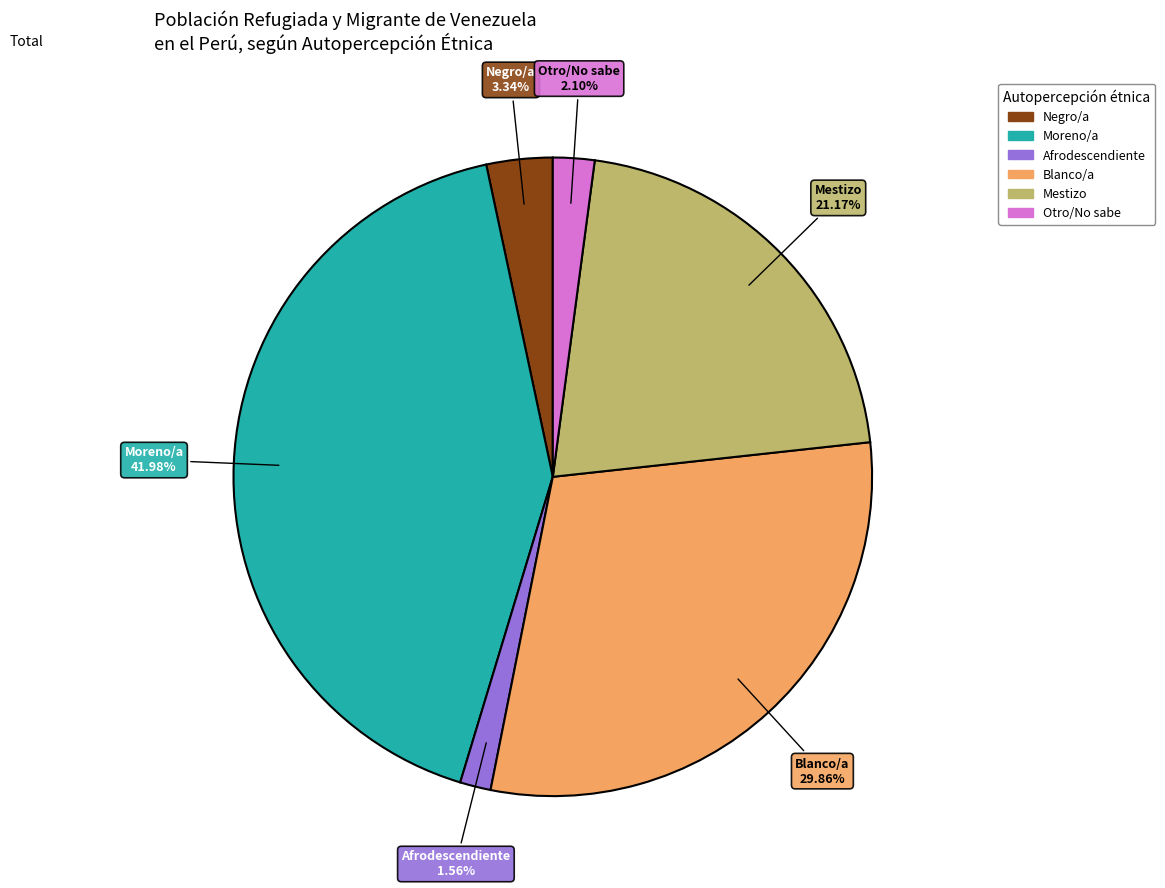

What portion of the pie excludes Otro/No sabe?

97.9%